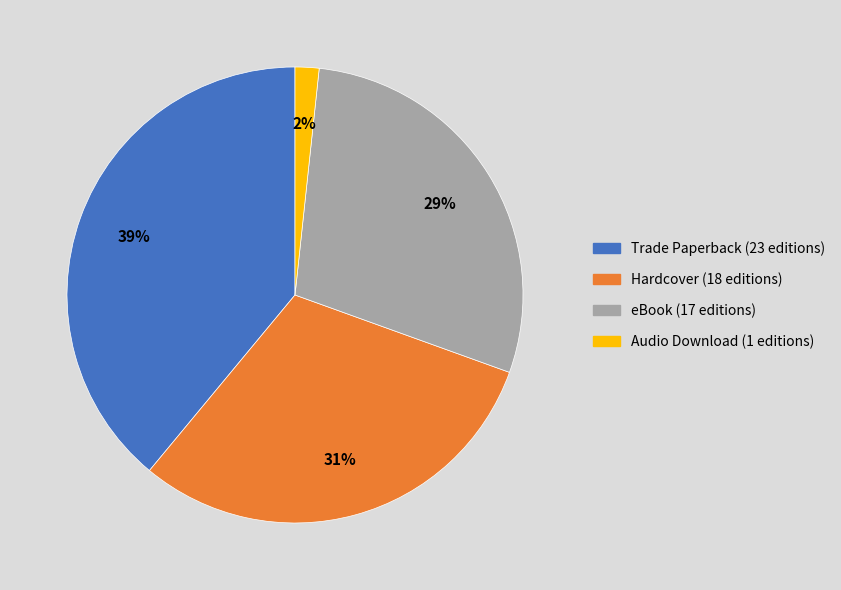

Is it true that eBook is 29% of the pie?

True